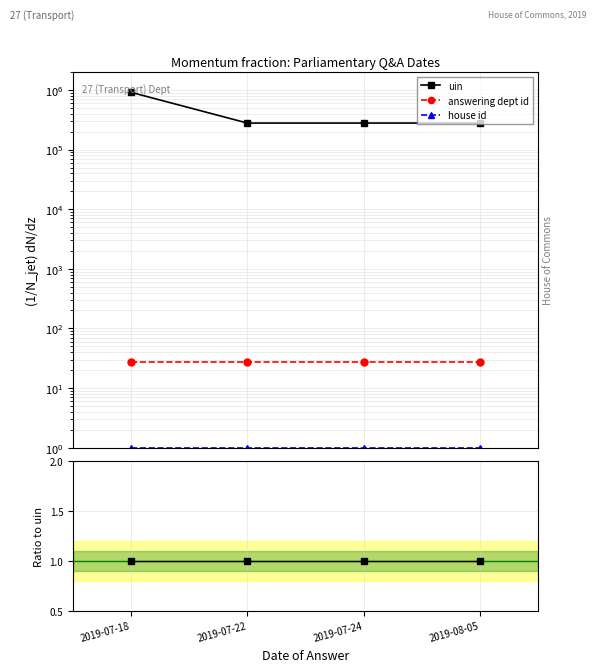

At 2019-07-22, list the series in order from smallest to largest.

house id, answering dept id, uin